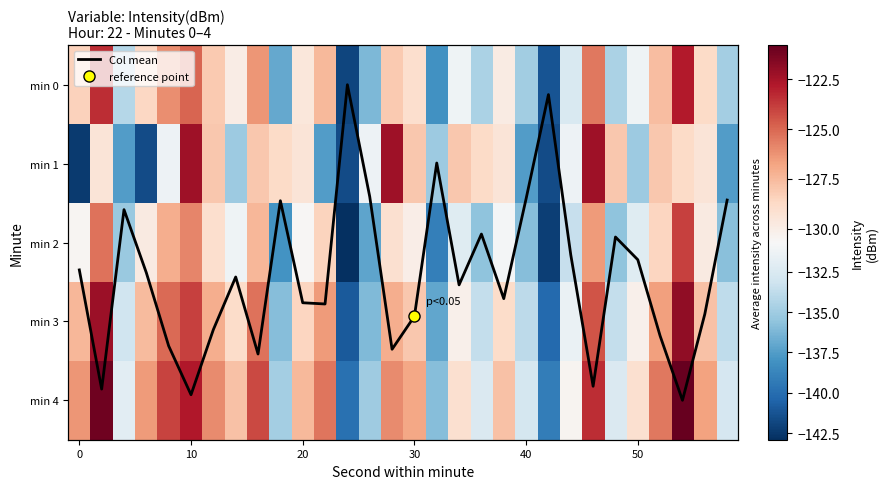

What is the lowest value of the min 2 series?

-142.9